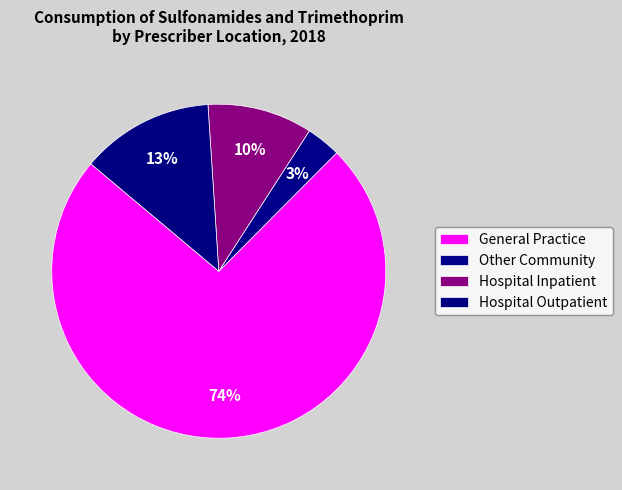

What percentage do Other Community and Hospital Inpatient together represent?

13.5%